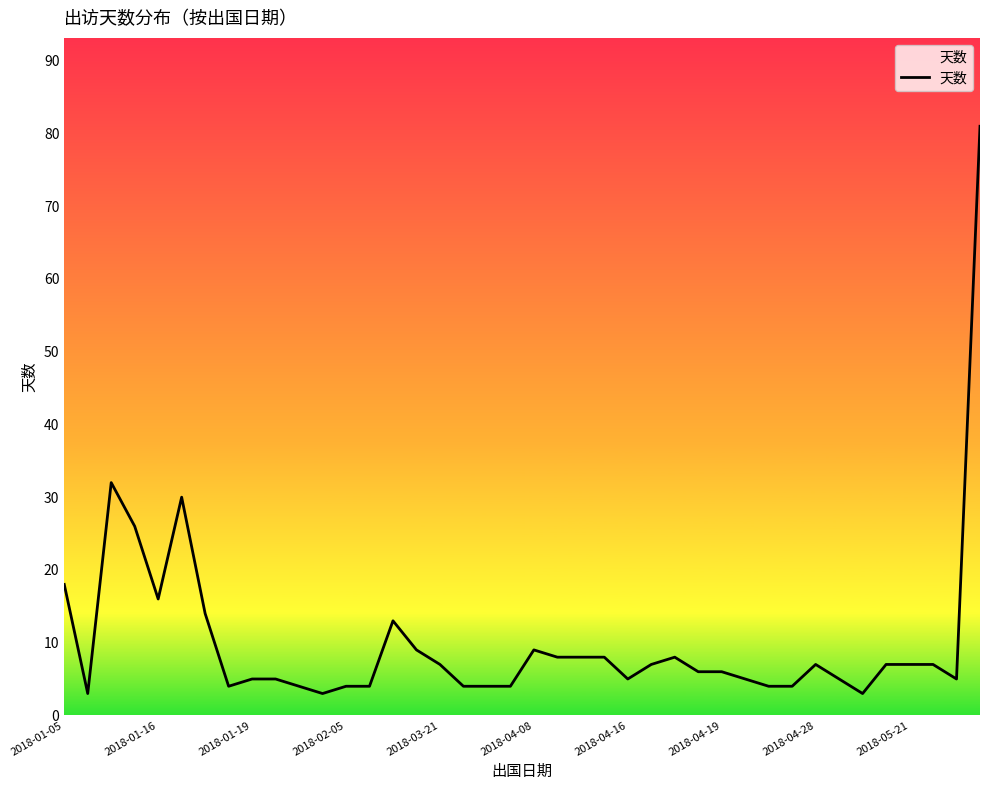

What is the difference between the maximum and minimum values?

78